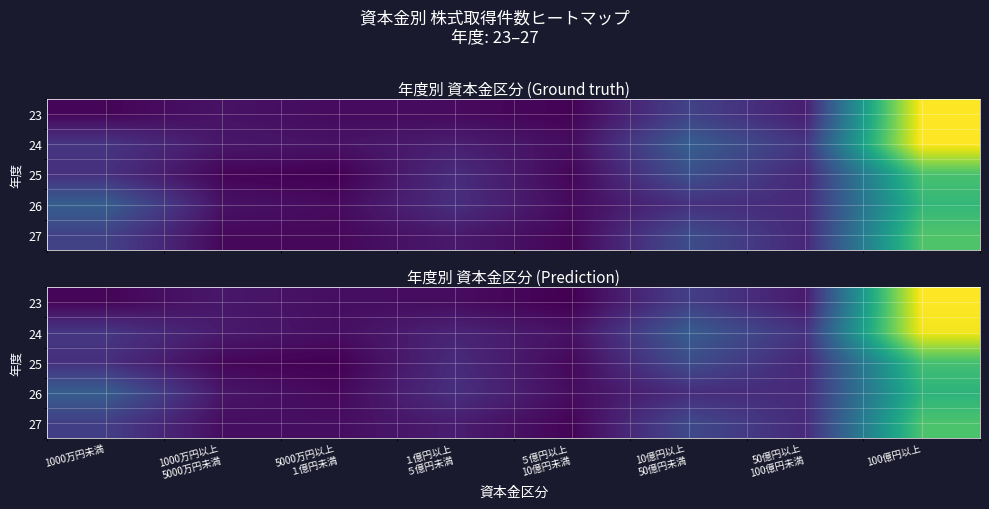

Read the 25 value at 5000万円以上 １億円未満.

2.7